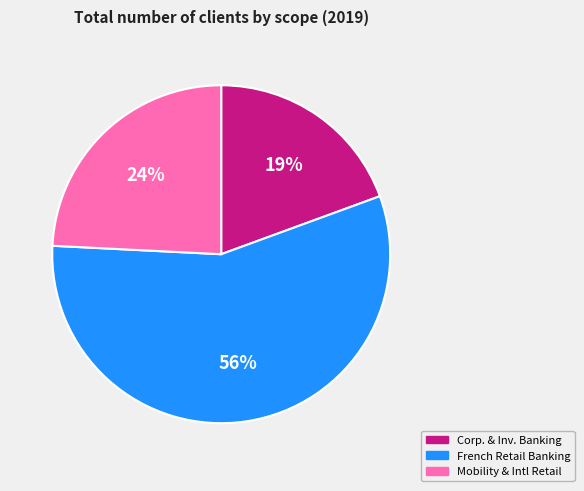

To the nearest percent, what is the difference between the largest and smallest slice percentages?

37%